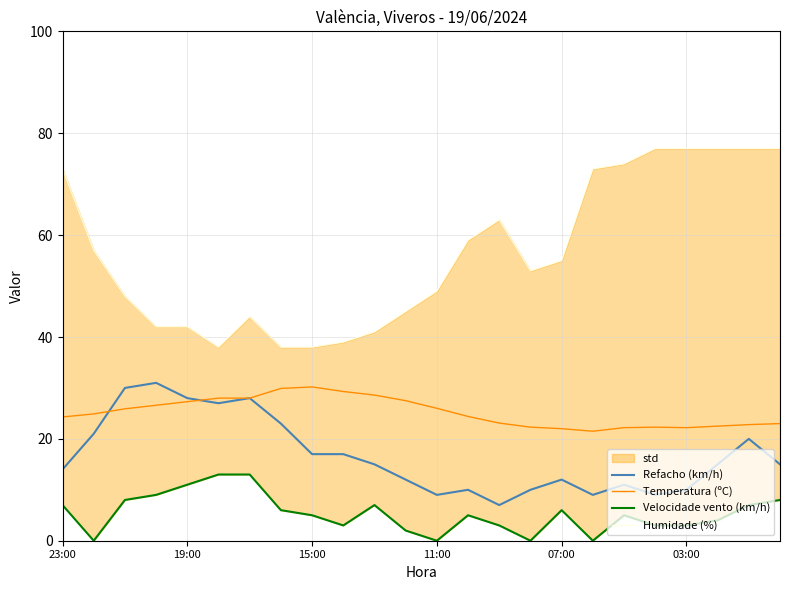

What is the sum of all Velocidade vento (km/h) values?

128.0